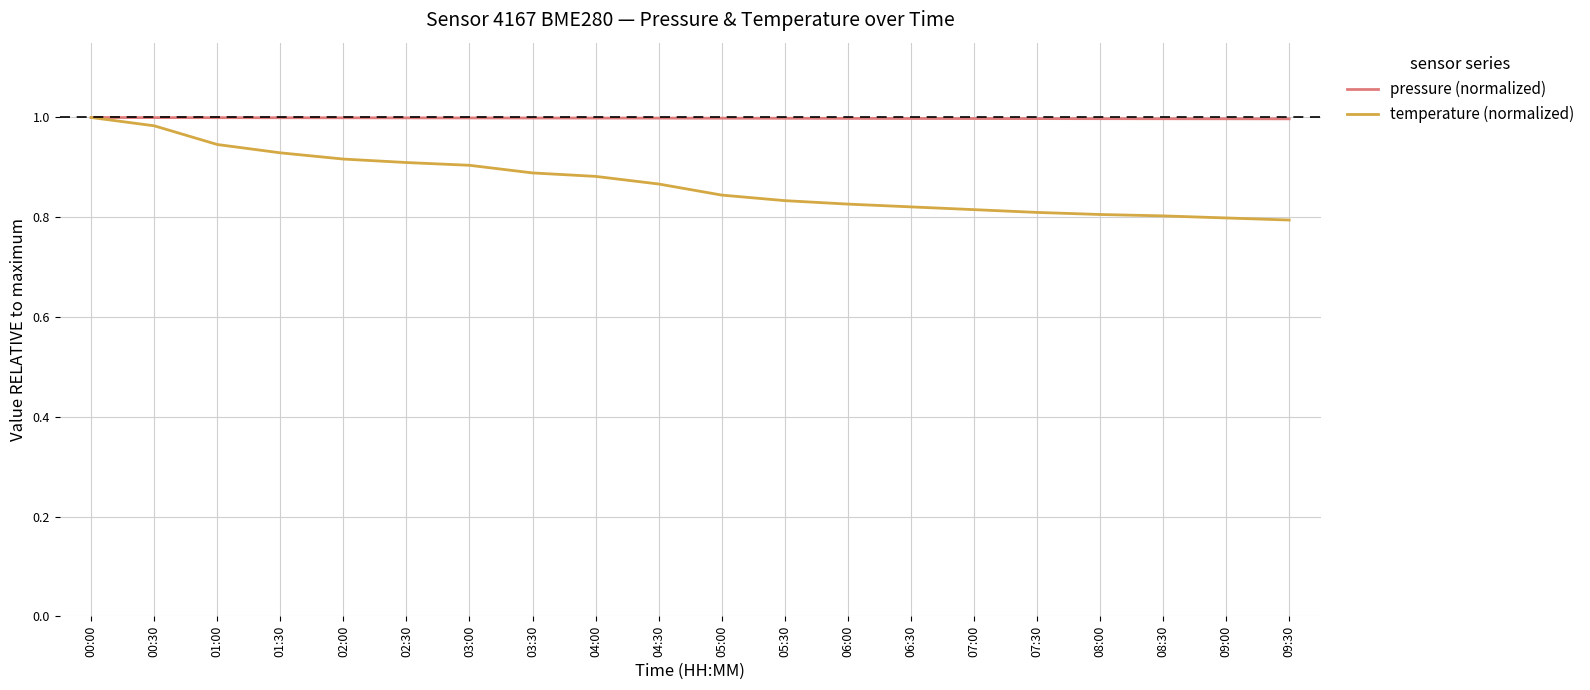

Rank the series at 00:30 from highest to lowest value.

pressure (normalized), temperature (normalized)